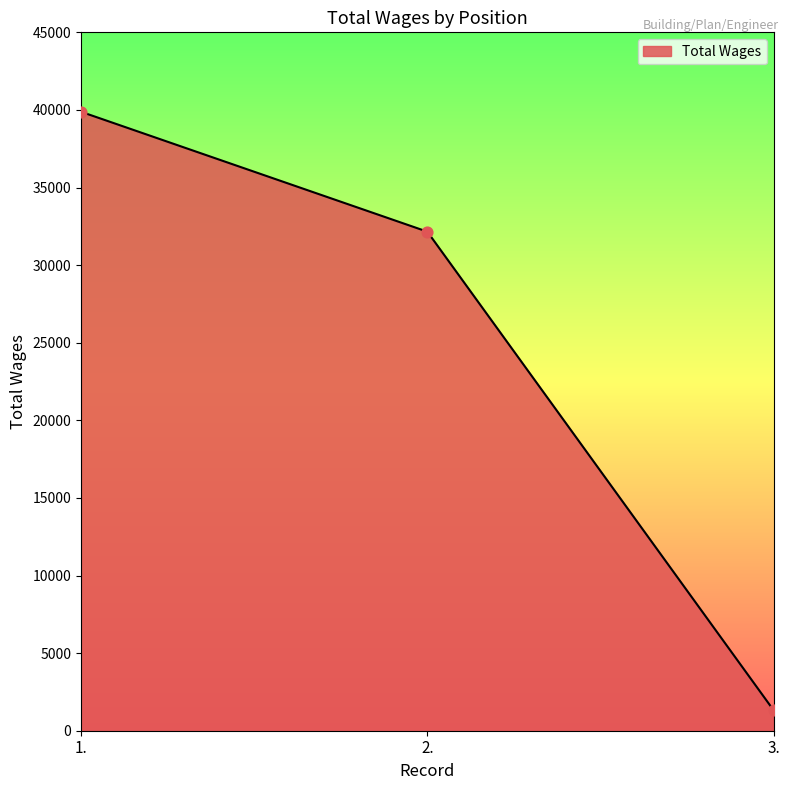

What is the ratio of the value at 1. to the value at 3.?

30.3